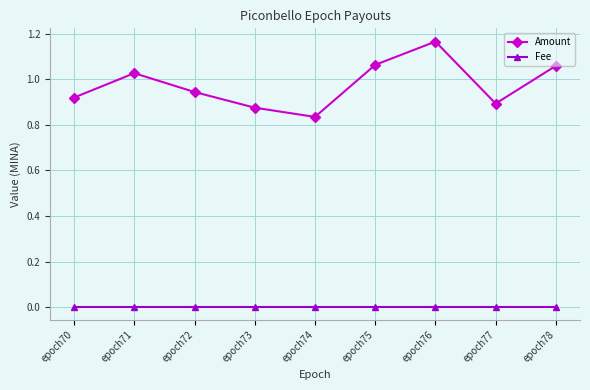

True or false: Amount and Fee intersect in this chart.

False